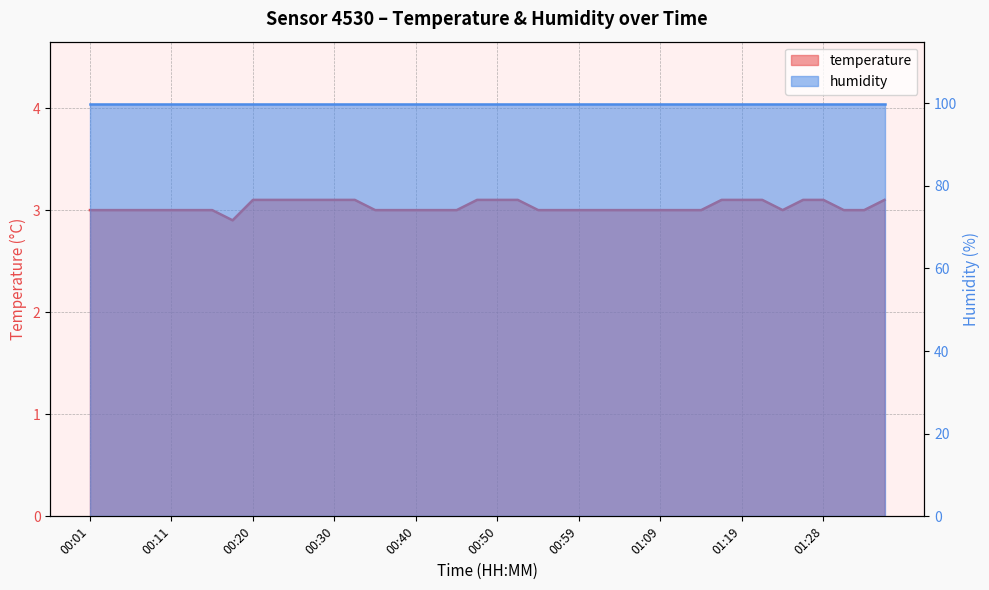

Where does the data first go above 3?

00:20